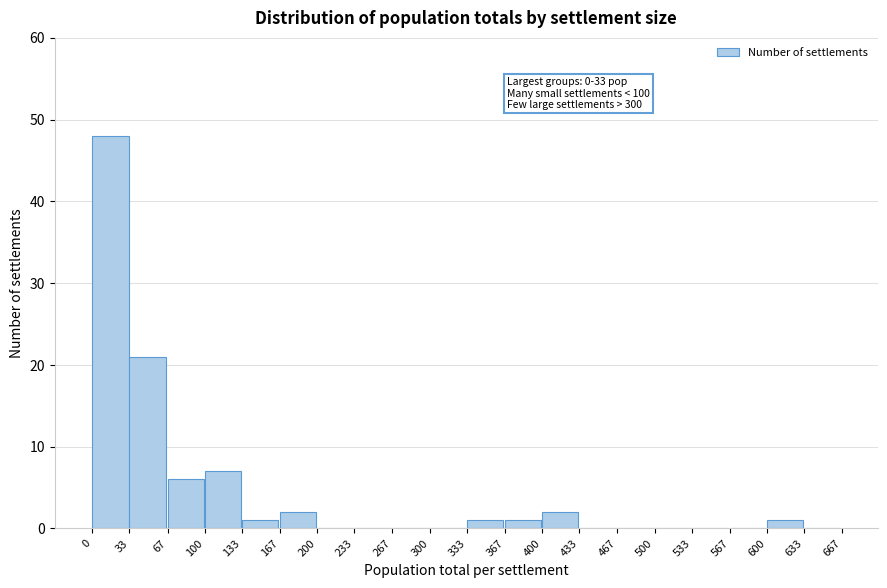

Which range on the x-axis has the tallest bar?

0 to 33